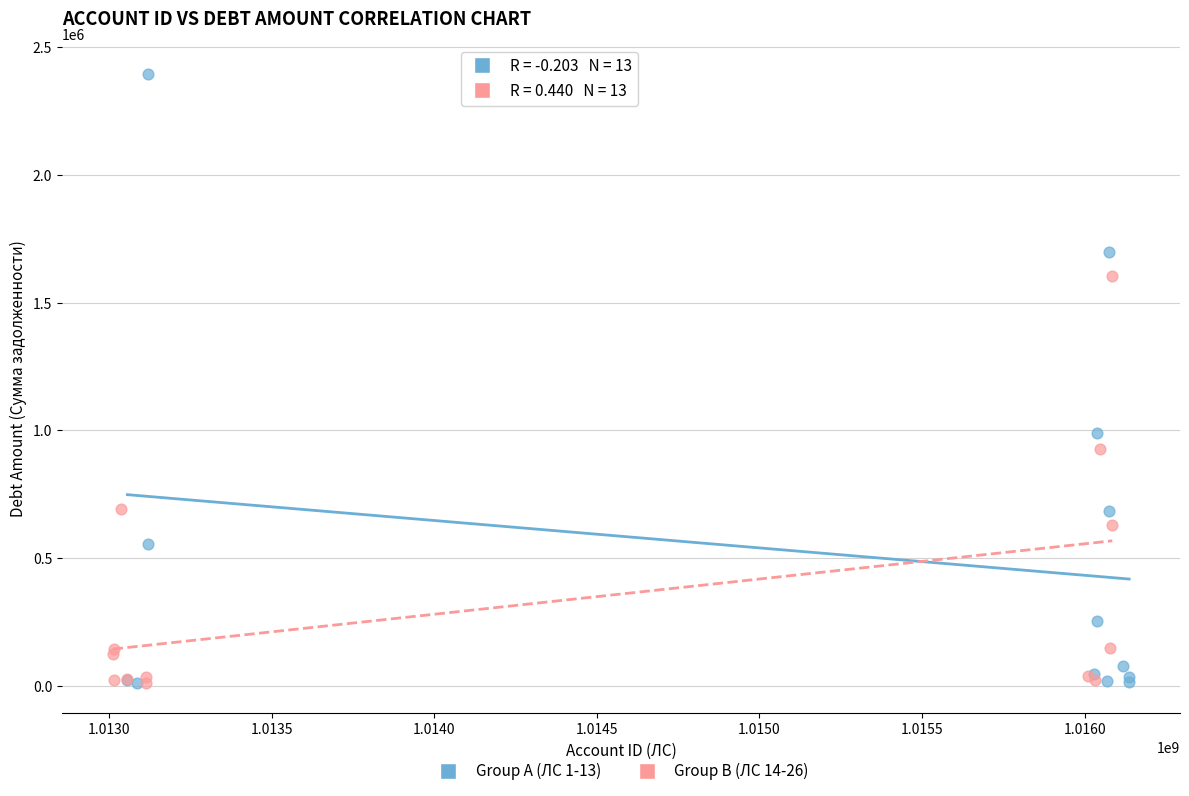

Which series contains the highest Y value?

Group A (ЛС 1-13)